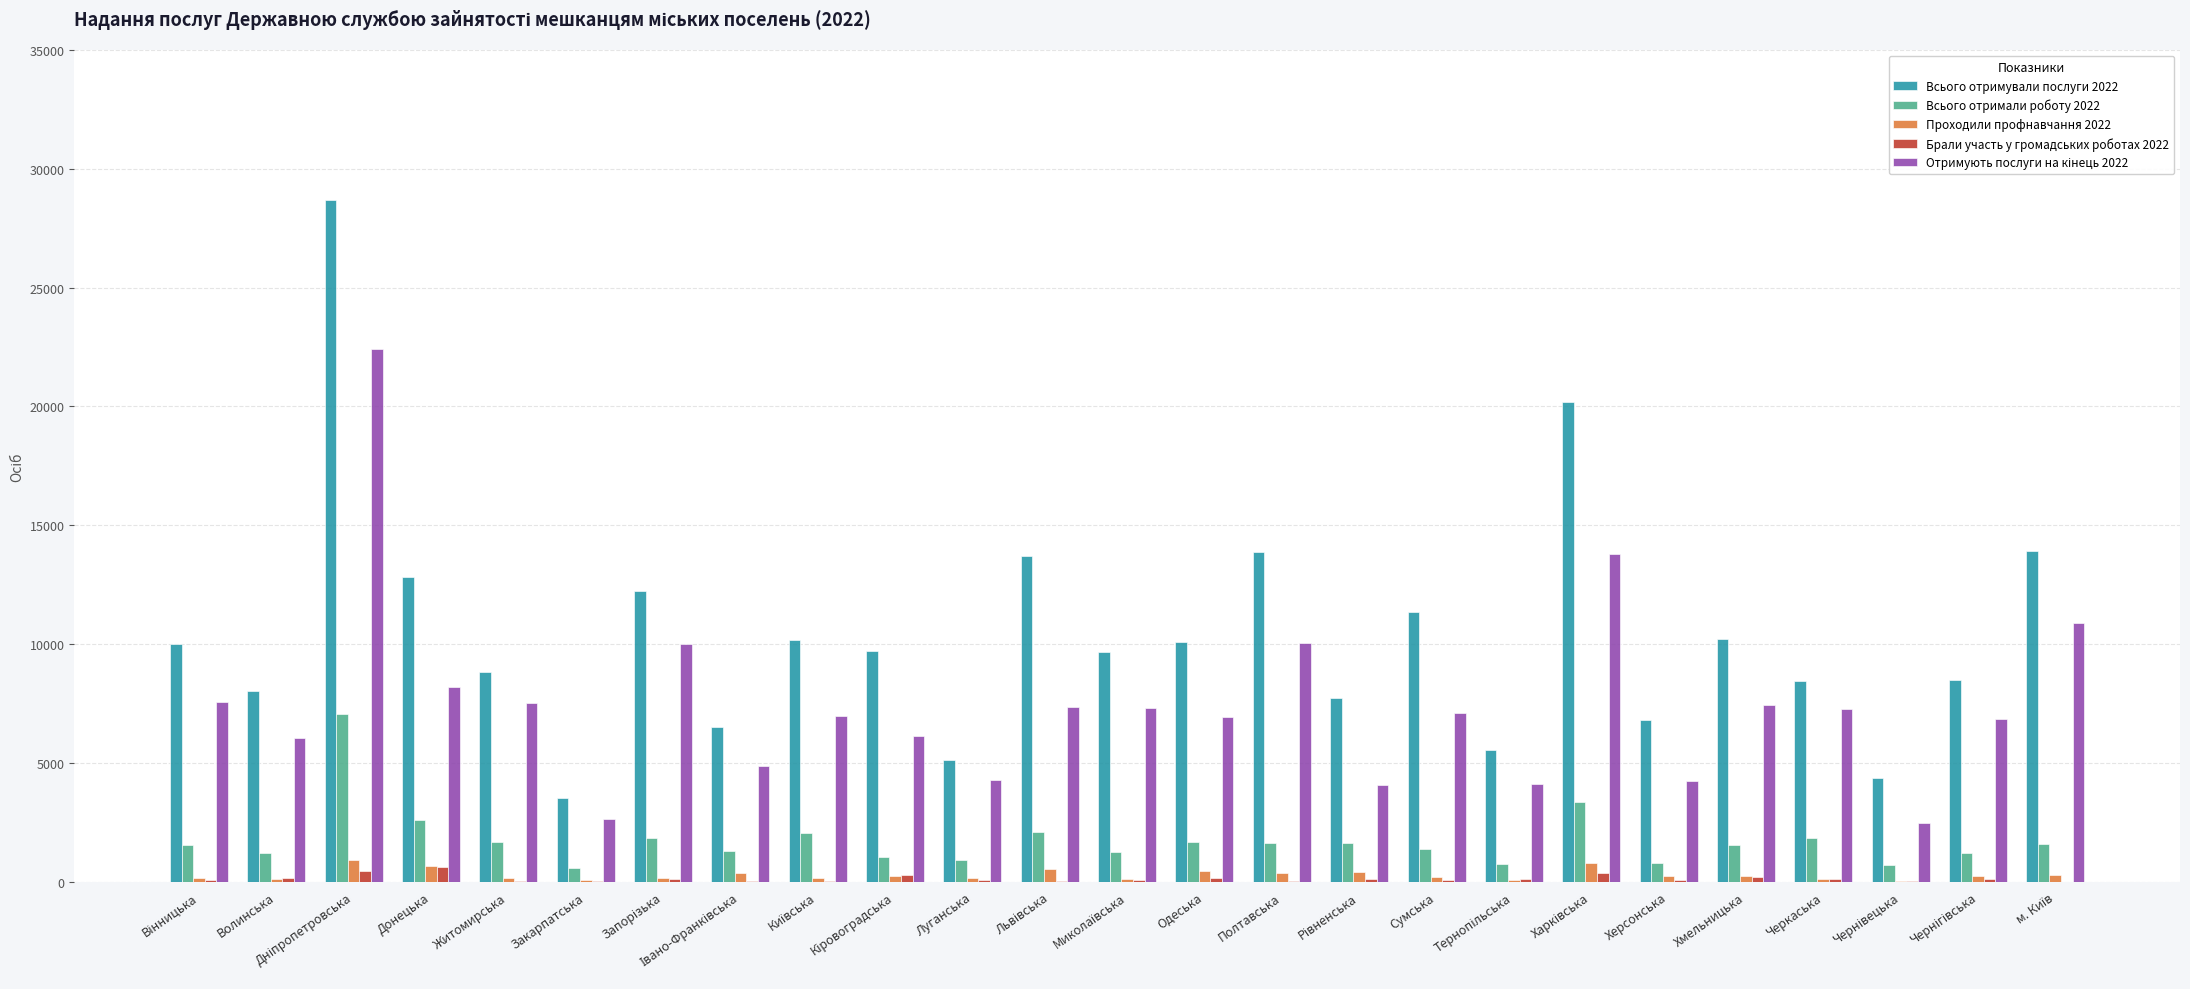

The Всього отримали роботу 2022 series shows 1676 at Житомирська. True or false?

True